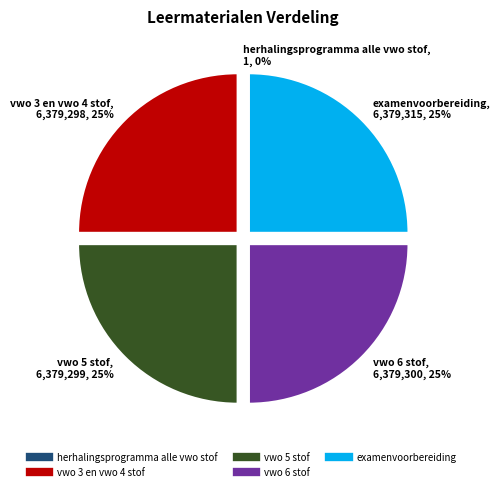

True or false: vwo 6 stof accounts for 25% of the total.

True